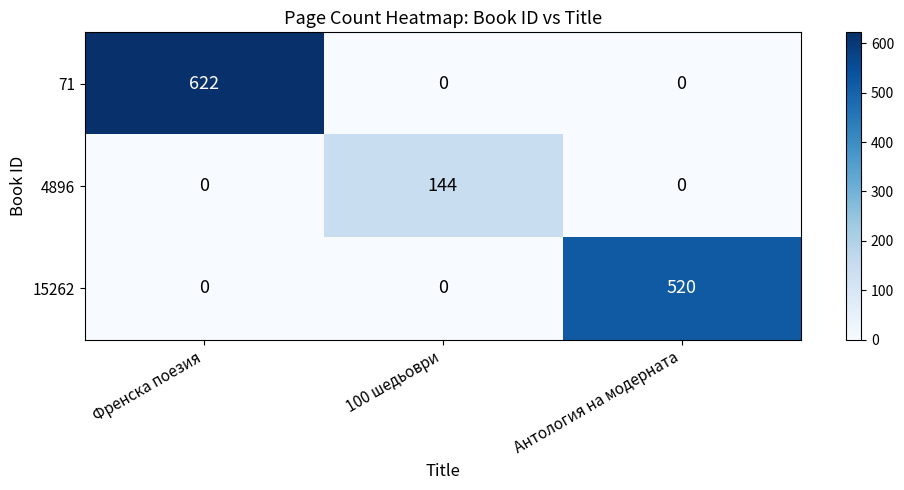

What is the greatest value displayed?

622